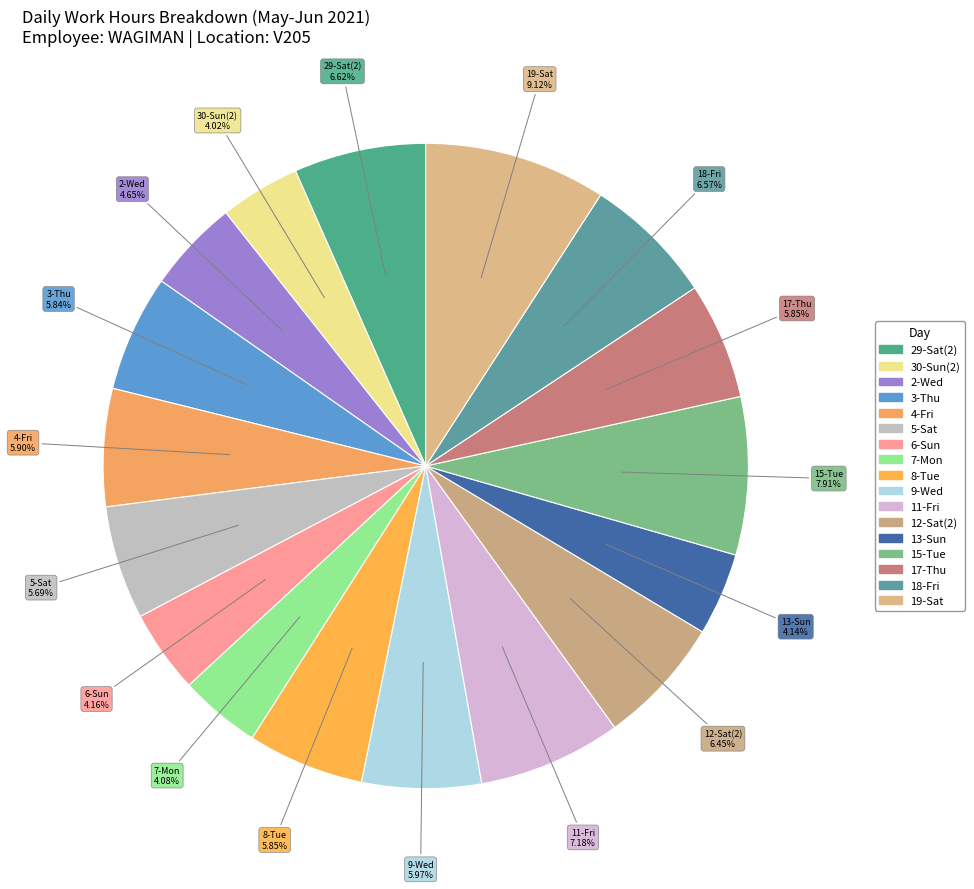

Count the number of slices in the pie.

17